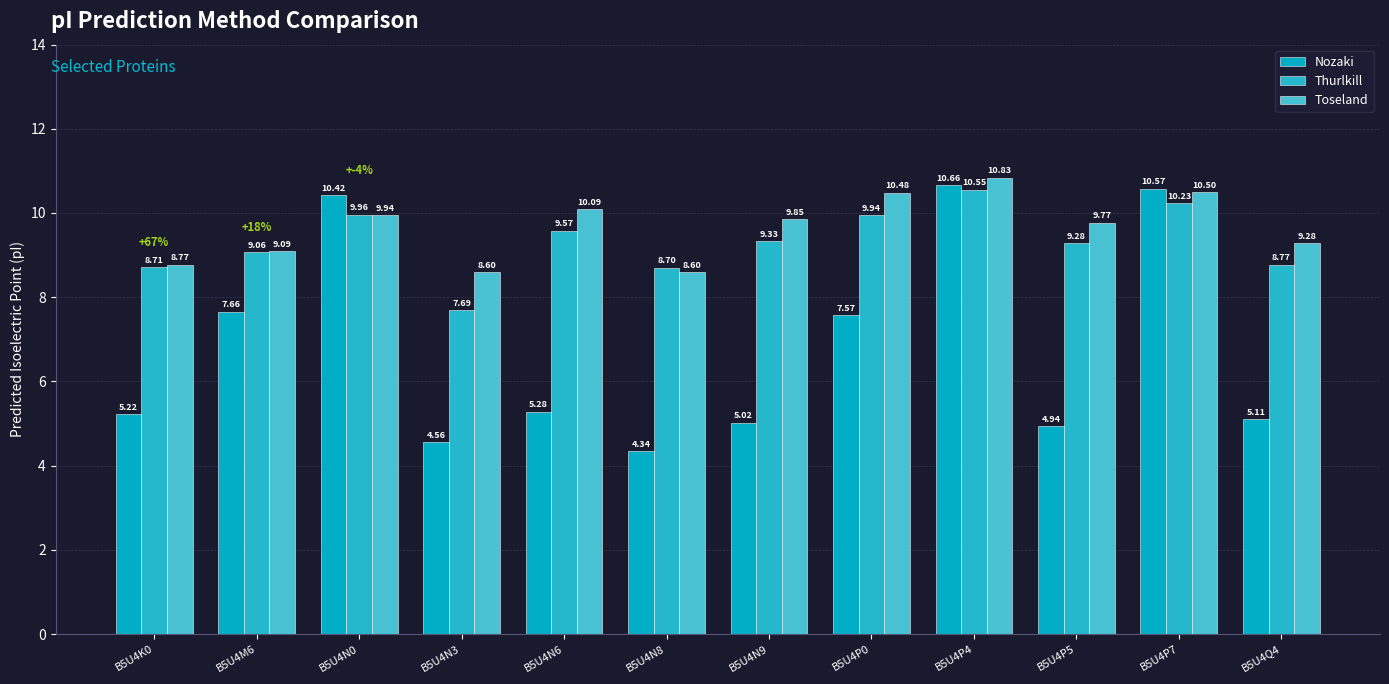

What is the sum of all Nozaki values?

81.3